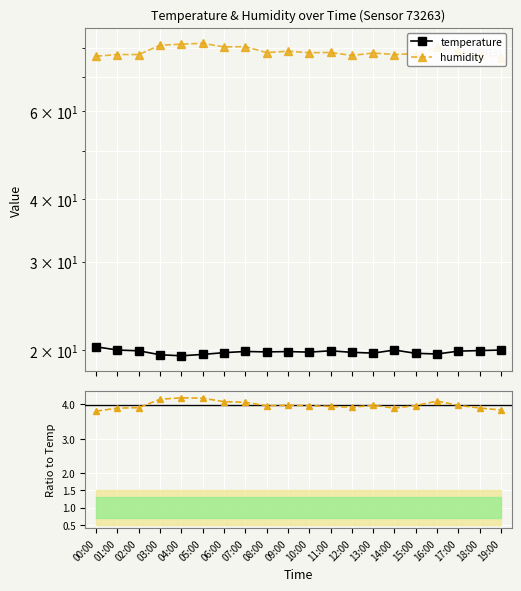

At which label is humidity / temperature closest to 3?

00:00